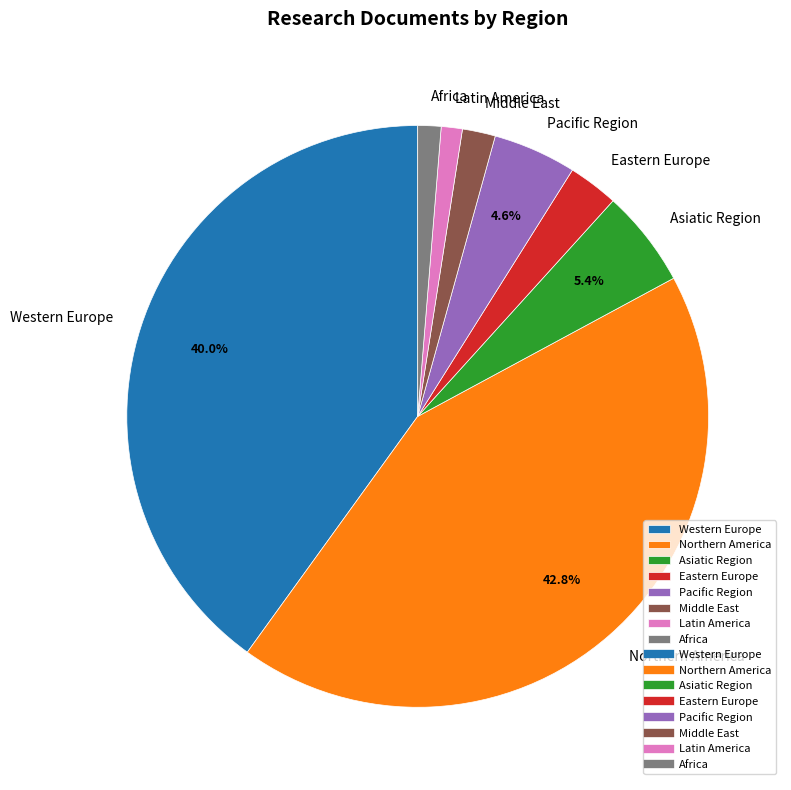

Does Middle East account for over 50% of the chart?

No